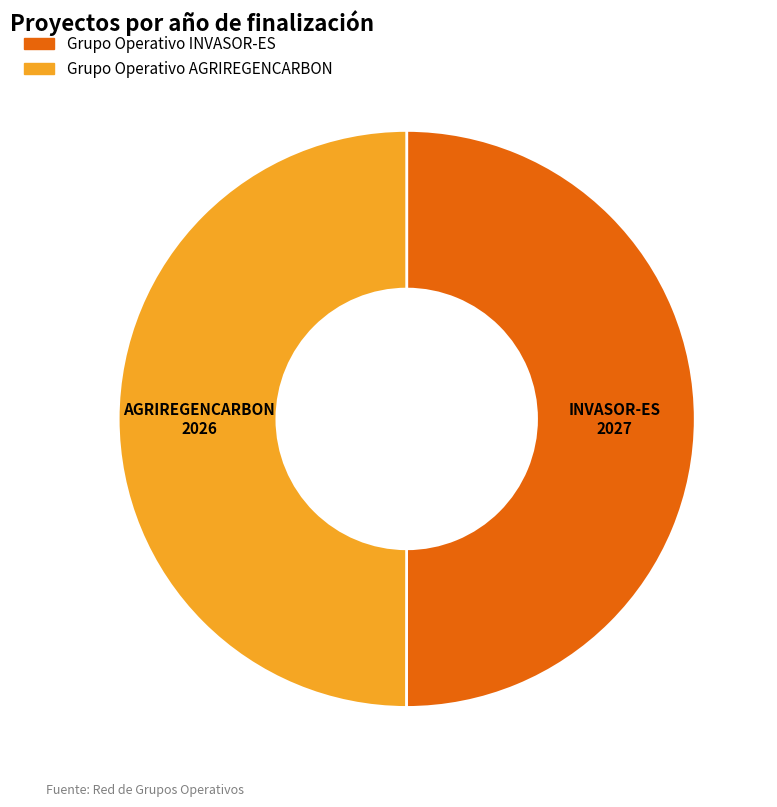

True or false: Grupo Operativo INVASOR-ES accounts for 50% of the total.

True